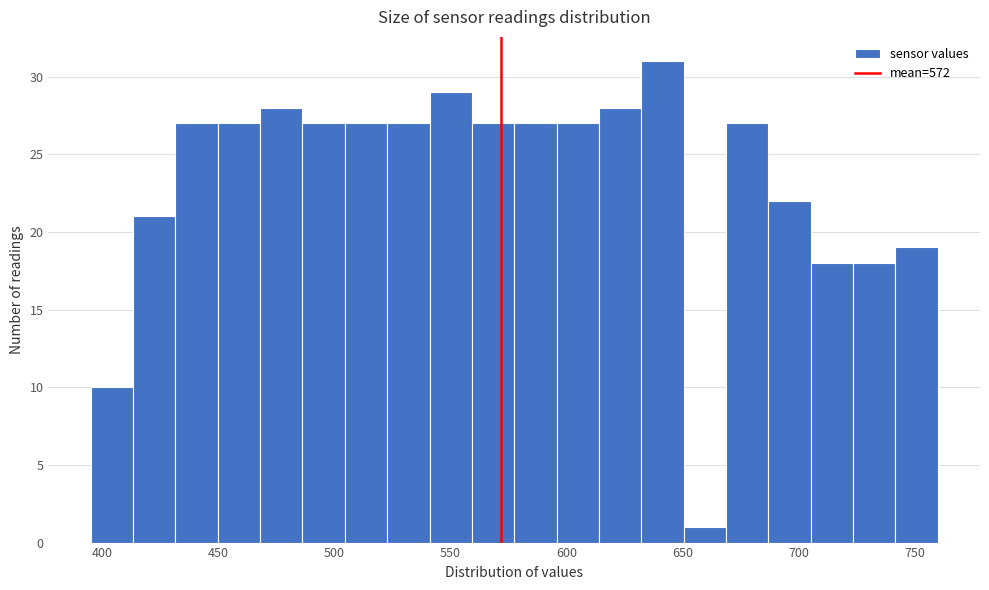

Read against the x-axis, roughly where is the centre of the tallest bar?

640